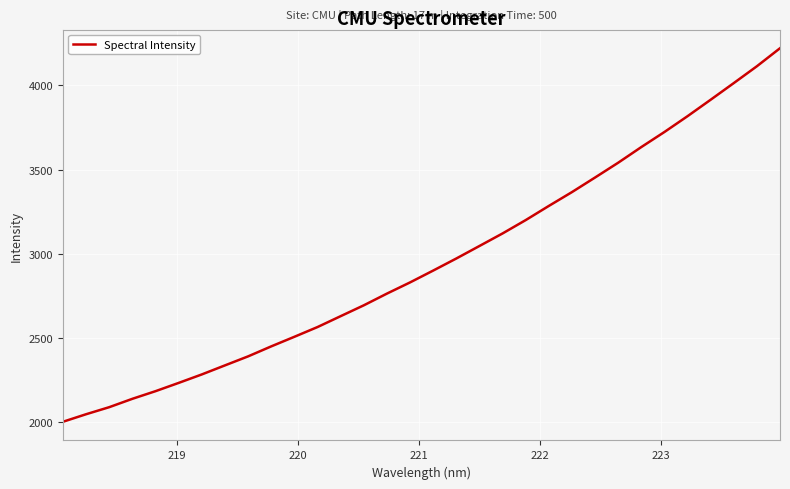

What is the greatest value displayed?

4221.7